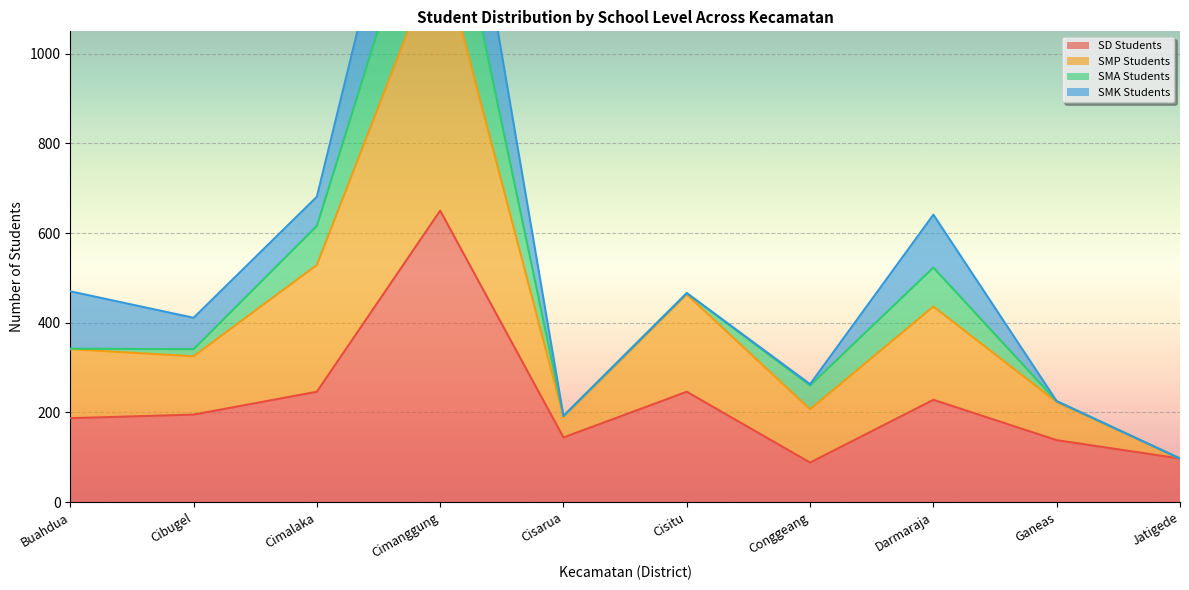

The value of SD Students at Jatigede is 21. True or false?

False